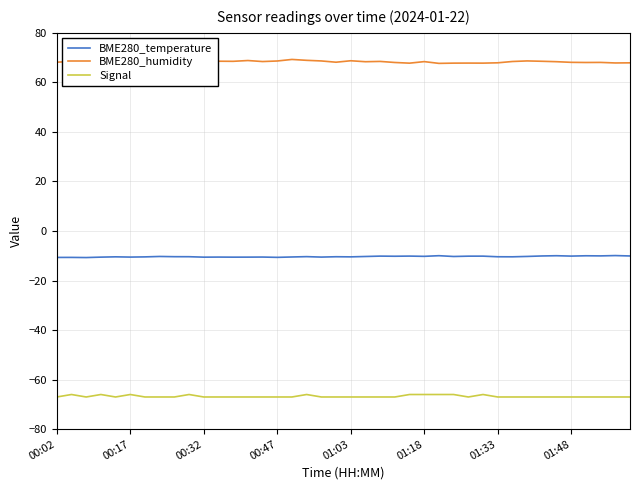

True or false: Signal and BME280_temperature cross at least once.

False